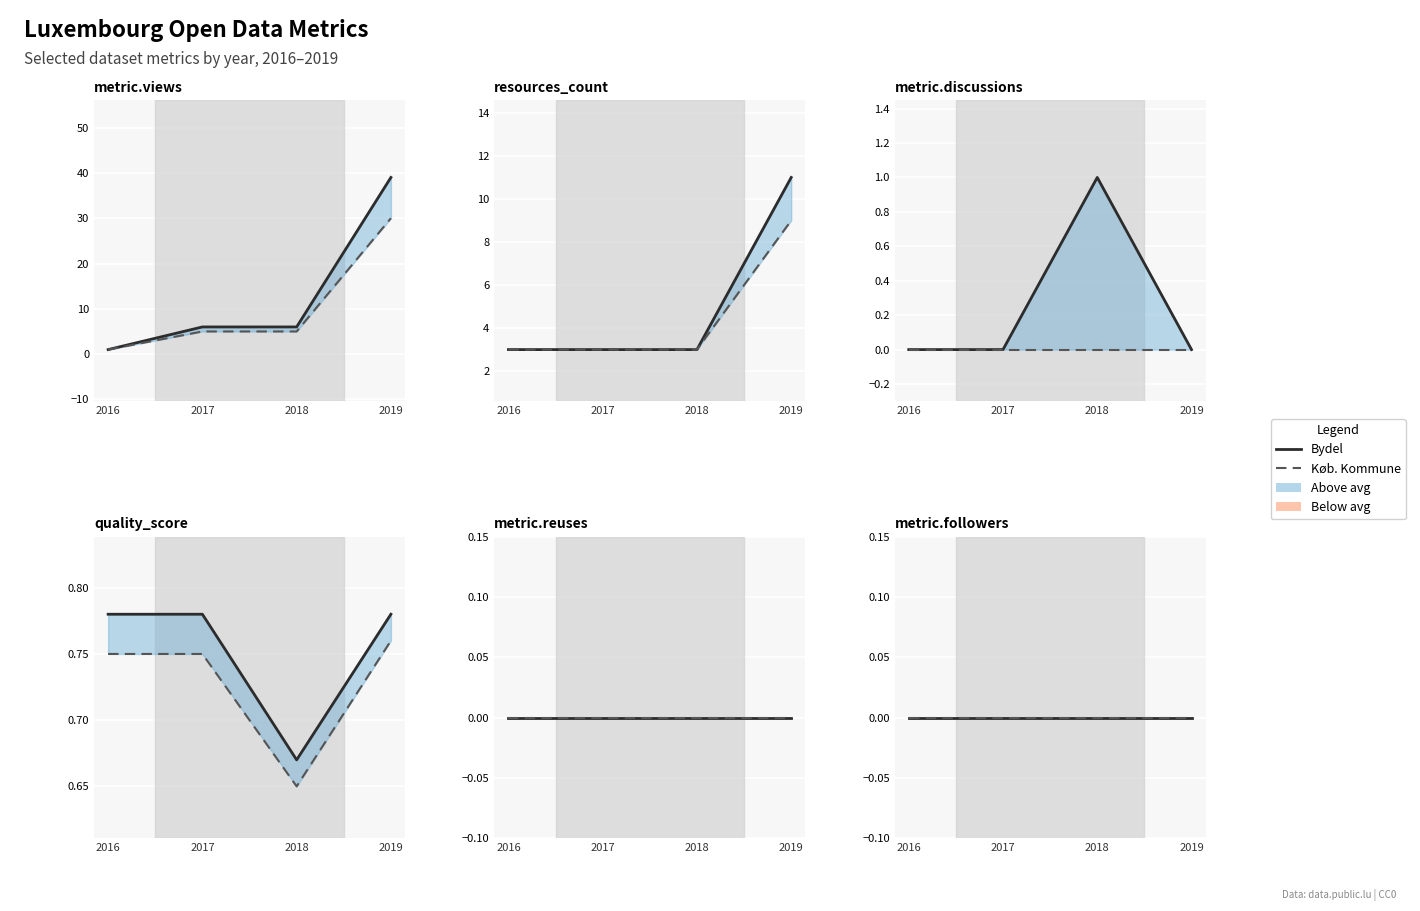

What is the difference between the highest and lowest values at 2017?

6.0